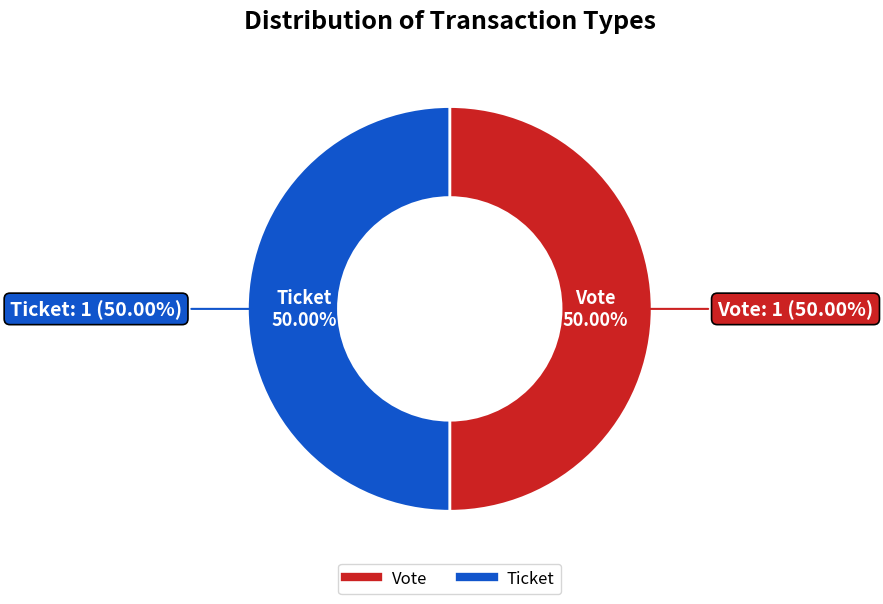

How many slices are in this pie chart?

2